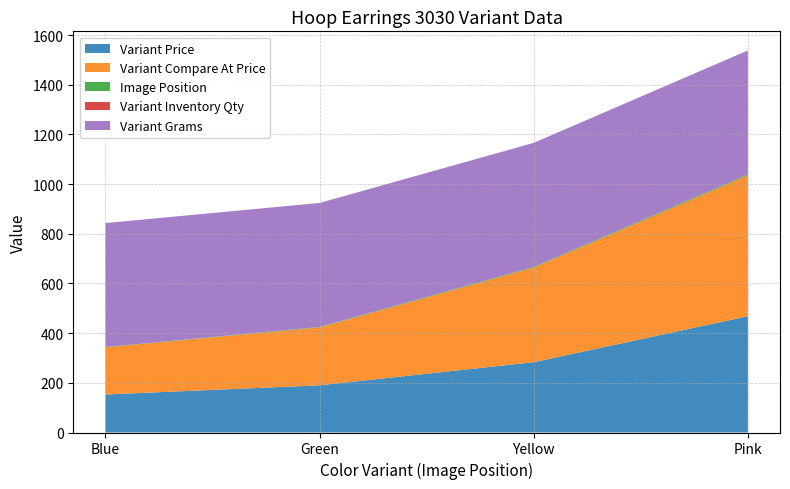

Reading left to right, transcribe all the data shown in this chart.

Variant Price: Blue=153	Green=190	Yellow=283	Pink=468
Variant Compare At Price: Blue=190	Green=233	Yellow=381	Pink=567
Image Position: Blue=1	Green=2	Yellow=3	Pink=4
Variant Inventory Qty: Blue=0	Green=0	Yellow=0	Pink=0
Variant Grams: Blue=499	Green=499	Yellow=499	Pink=499